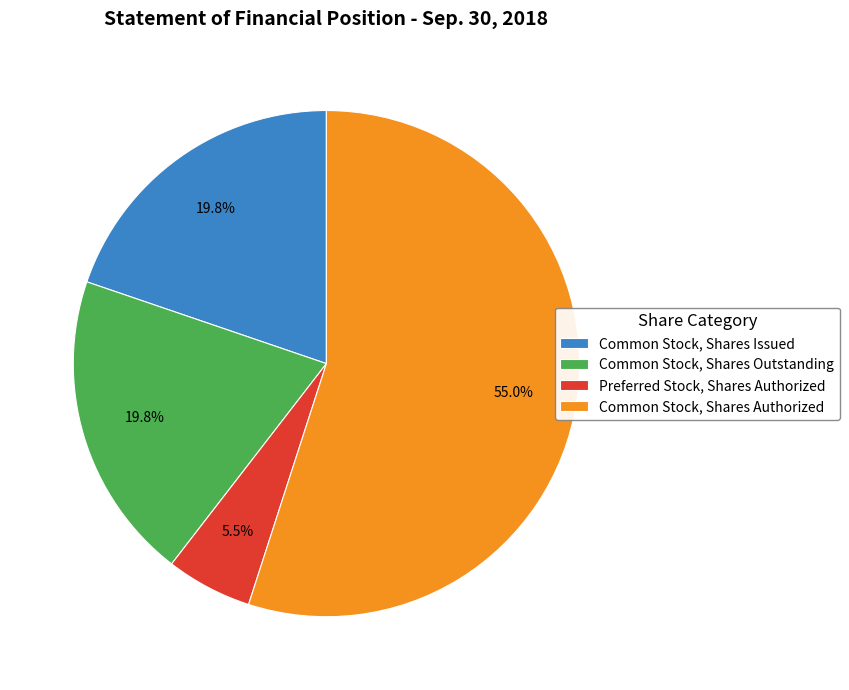

Which category has the biggest portion of the pie?

Common Stock, Shares Authorized